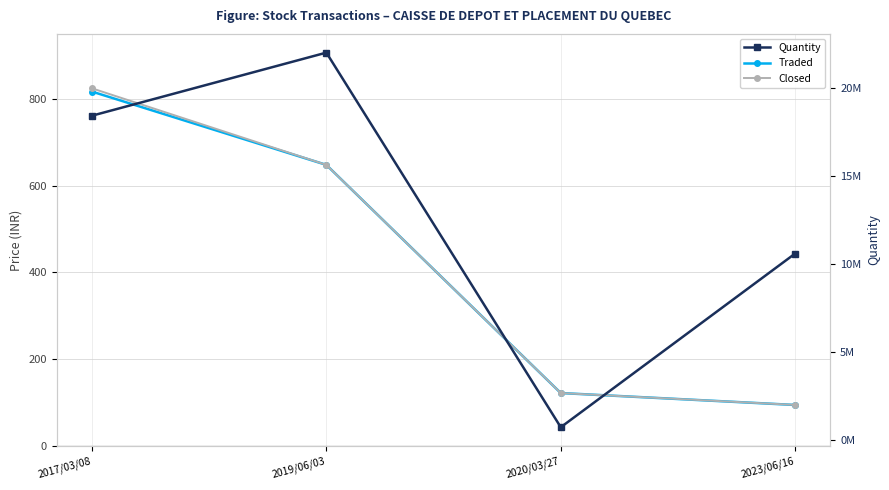

What is the value of the Closed point at the 4th from the left?

94.6